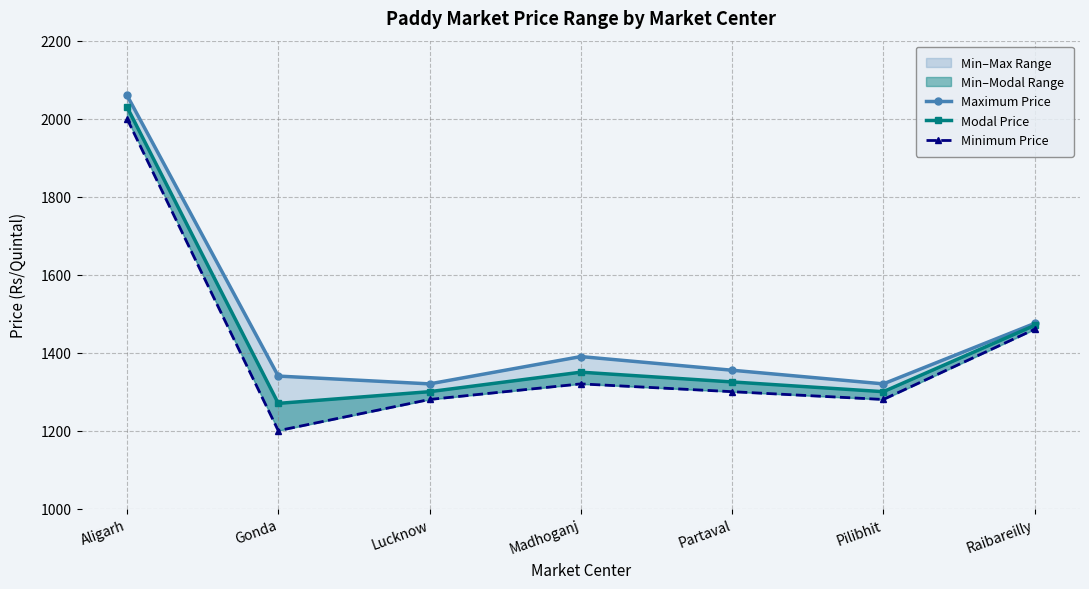

Reading left to right, transcribe all the data shown in this chart.

Maximum Price: 2060	1340	1320	1390	1355	1320	1475
Modal Price: 2030	1270	1300	1350	1325	1300	1470
Minimum Price: 2000	1200	1280	1320	1300	1280	1460